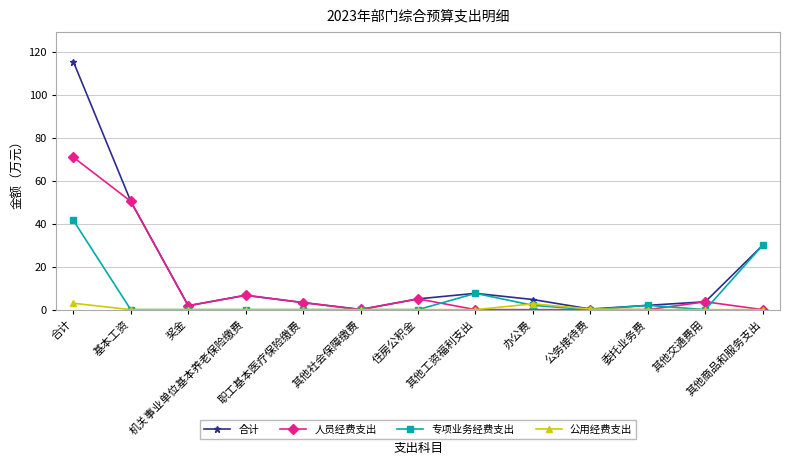

How many series are shown in this chart?

4